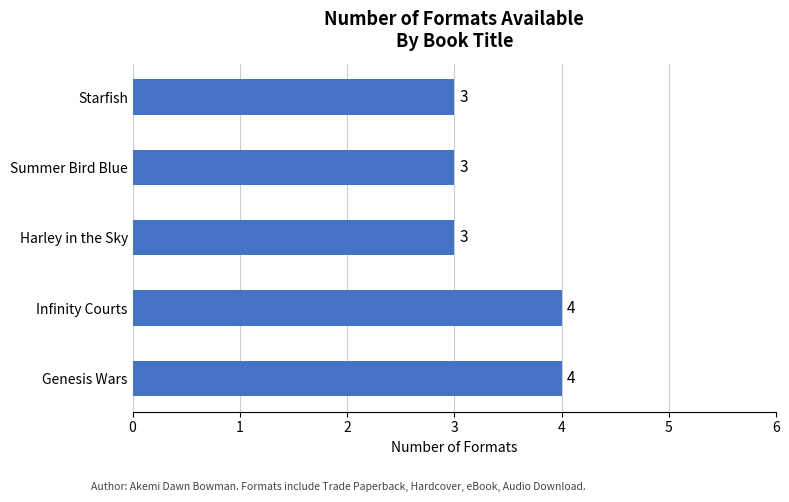

What is the maximum value shown in the chart?

4